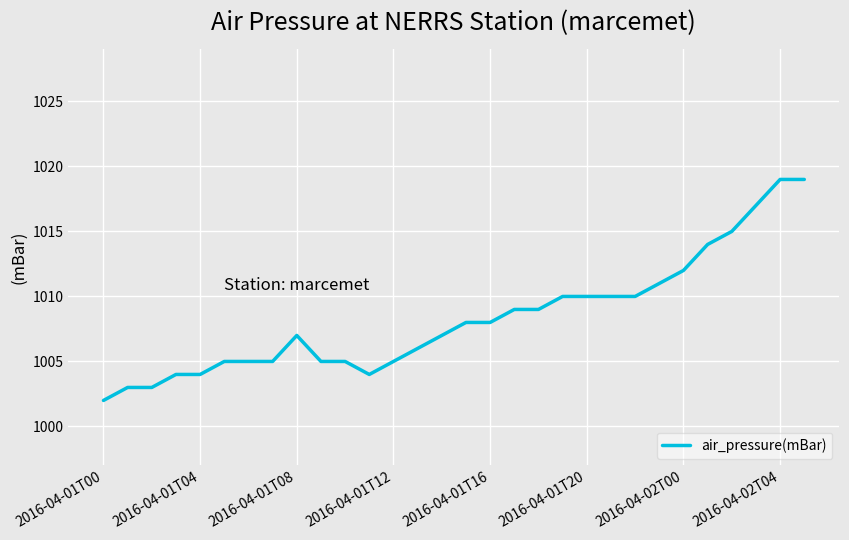

True or false: there are more than 0 points higher than both neighbors.

True